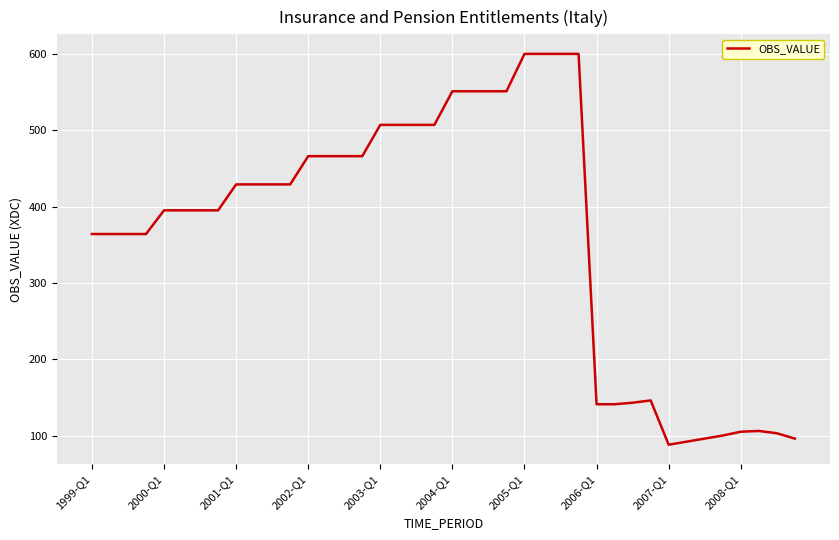

What is the greatest value displayed?

600